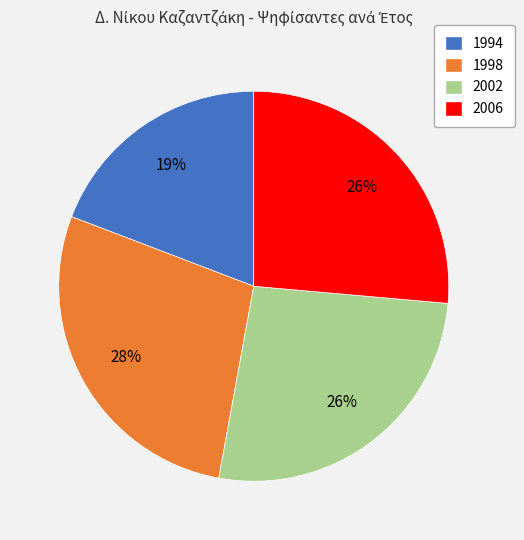

What is the smallest slice in the pie chart?

1994